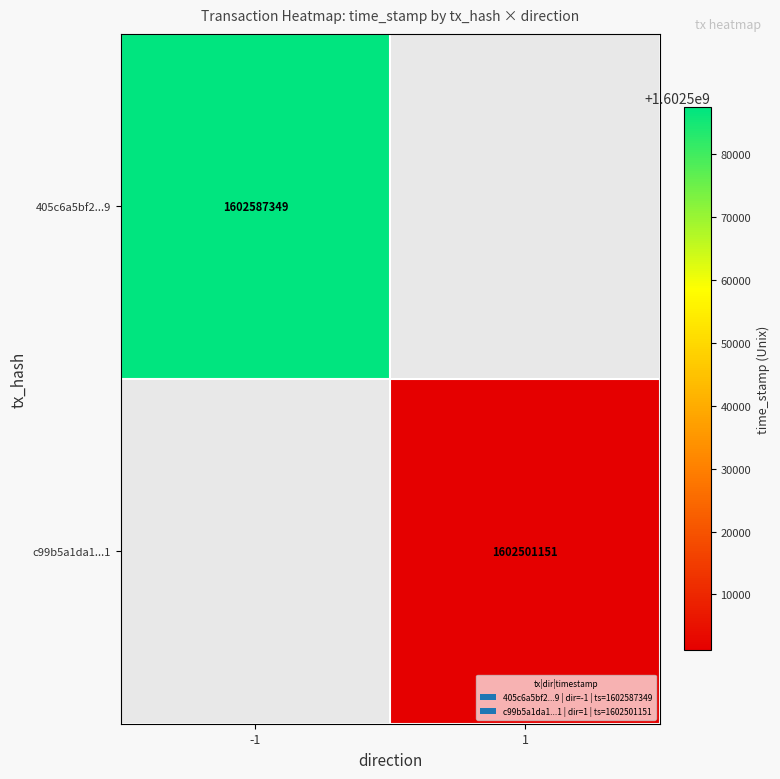

The value of c99b5a1da1...1 at 1 is 1602501151. True or false?

True